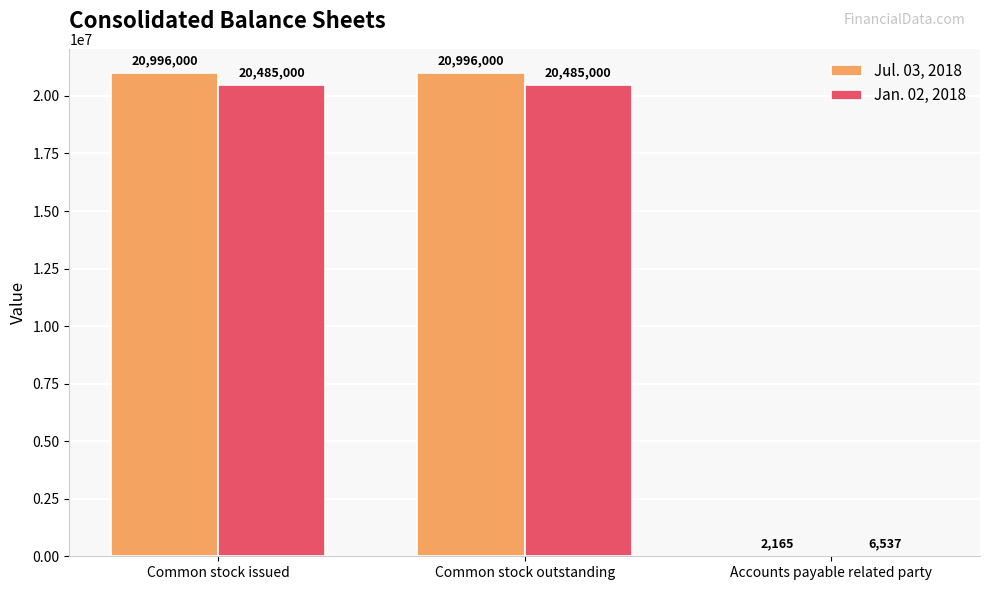

What is the sum of the Jan. 02, 2018 values at Common stock issued and Accounts payable related party?

20491537